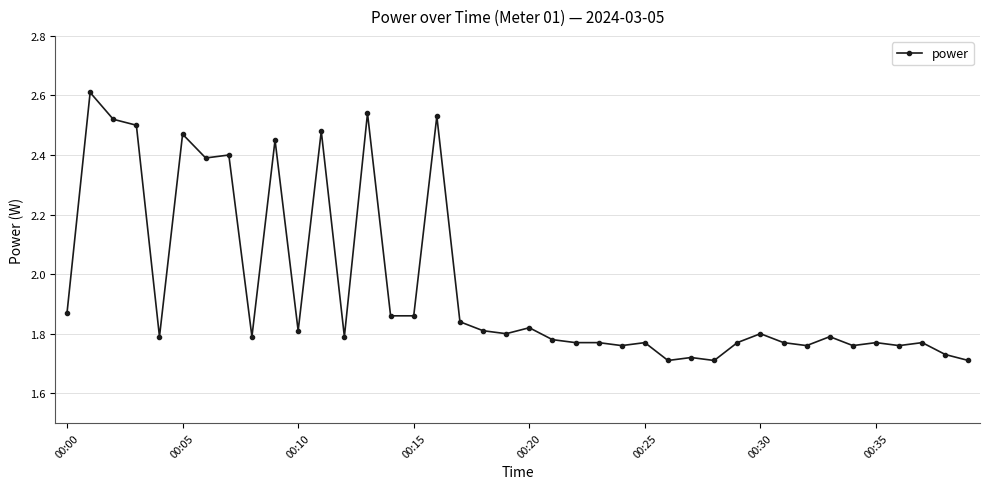

What is the difference between the second highest and second lowest values?

0.8